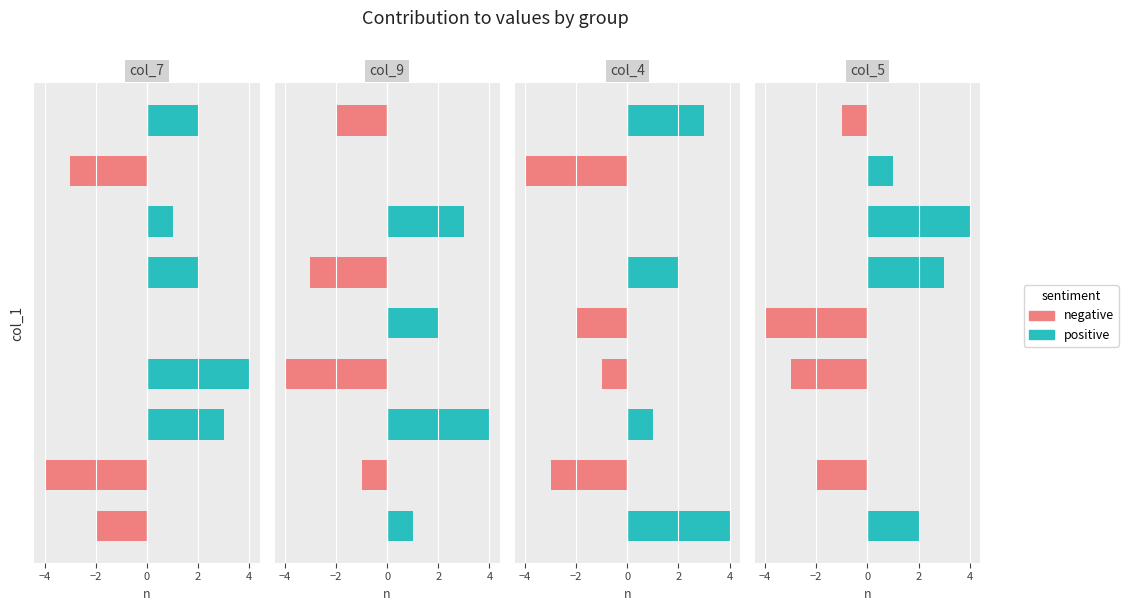

What is the difference between the highest and lowest values at 2?

4